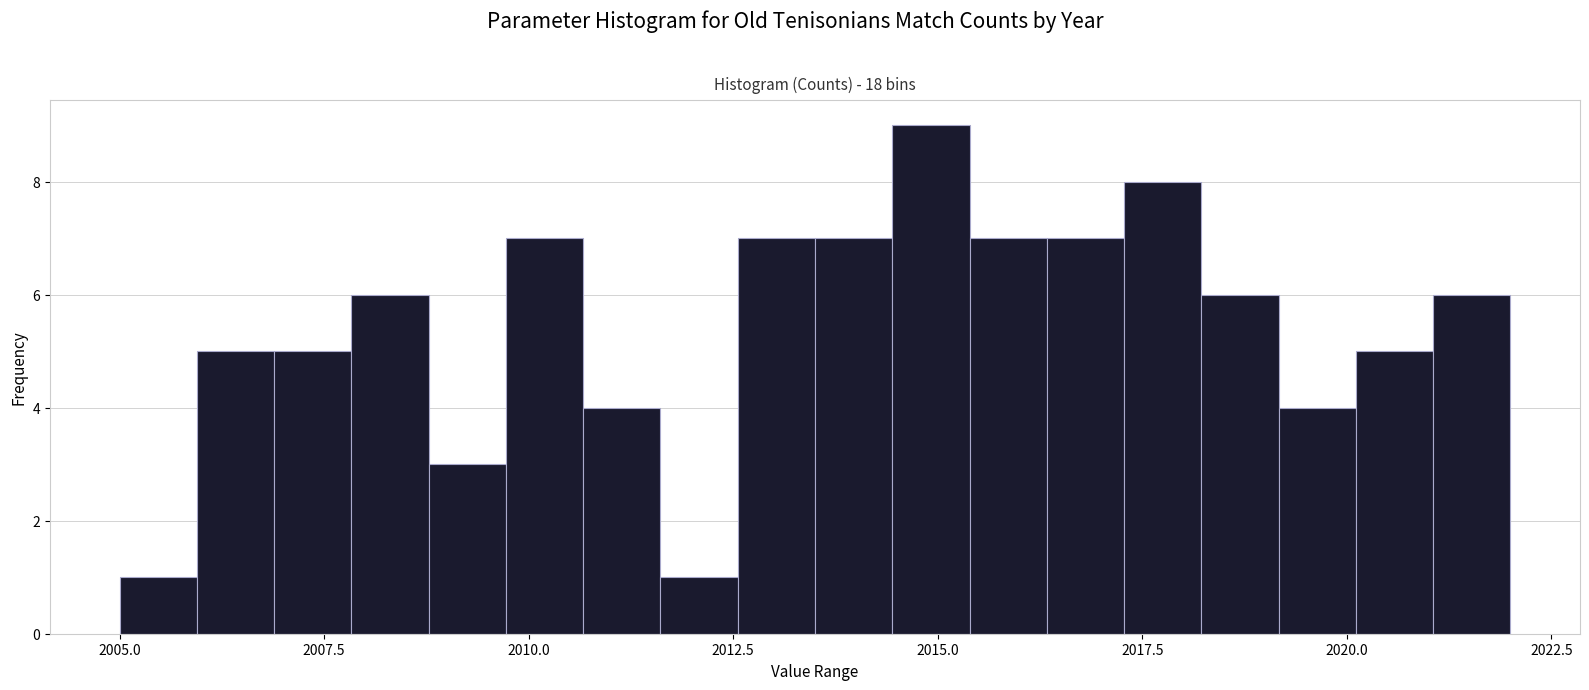

Read against the x-axis, roughly where is the centre of the tallest bar?

2015.0